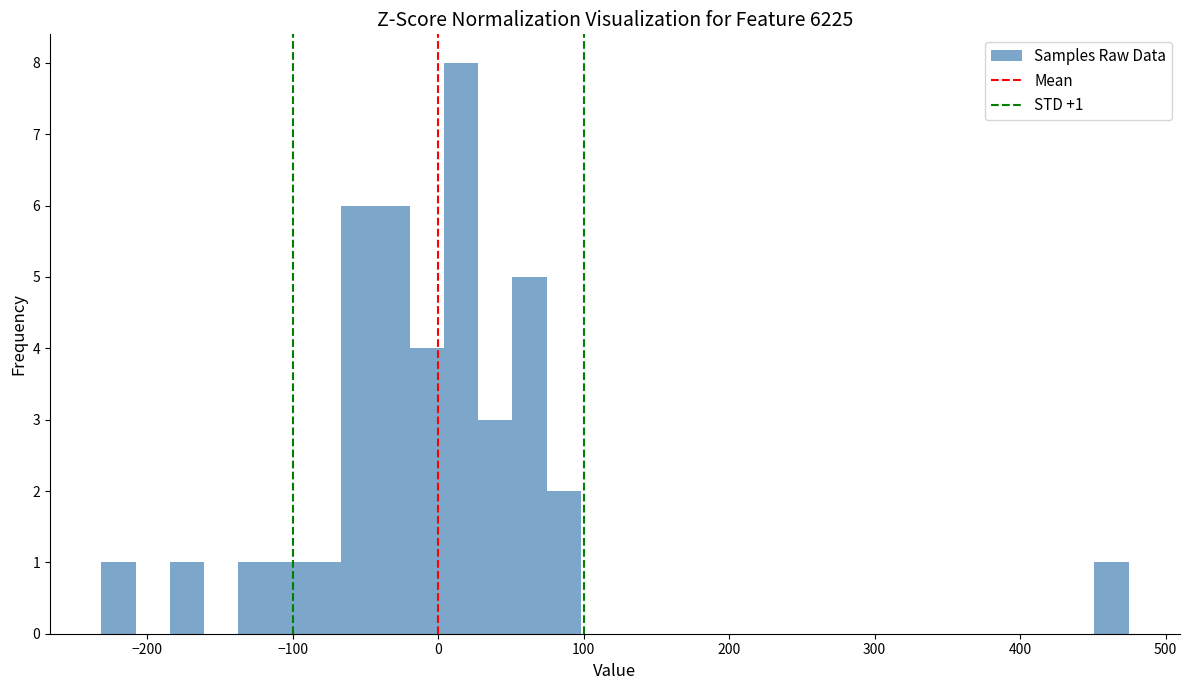

Read against the x-axis, roughly where is the centre of the tallest bar?

20